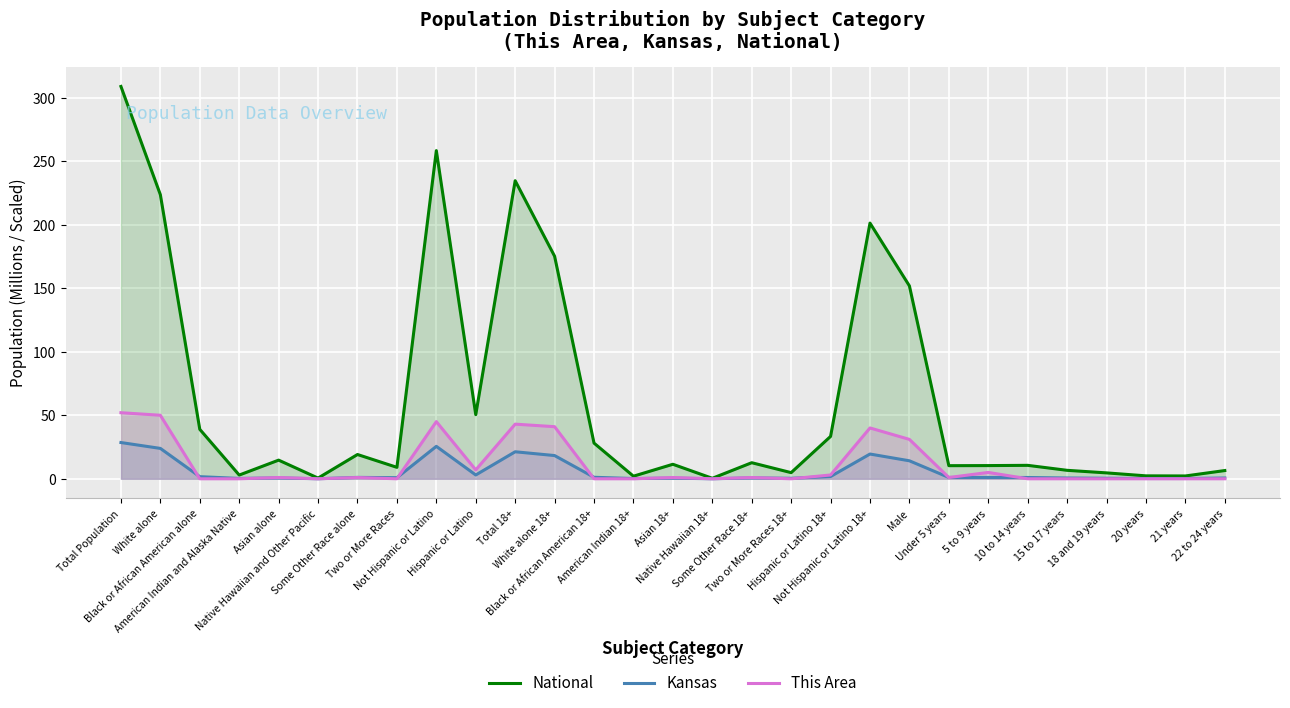

What position from the right is Asian alone?

25